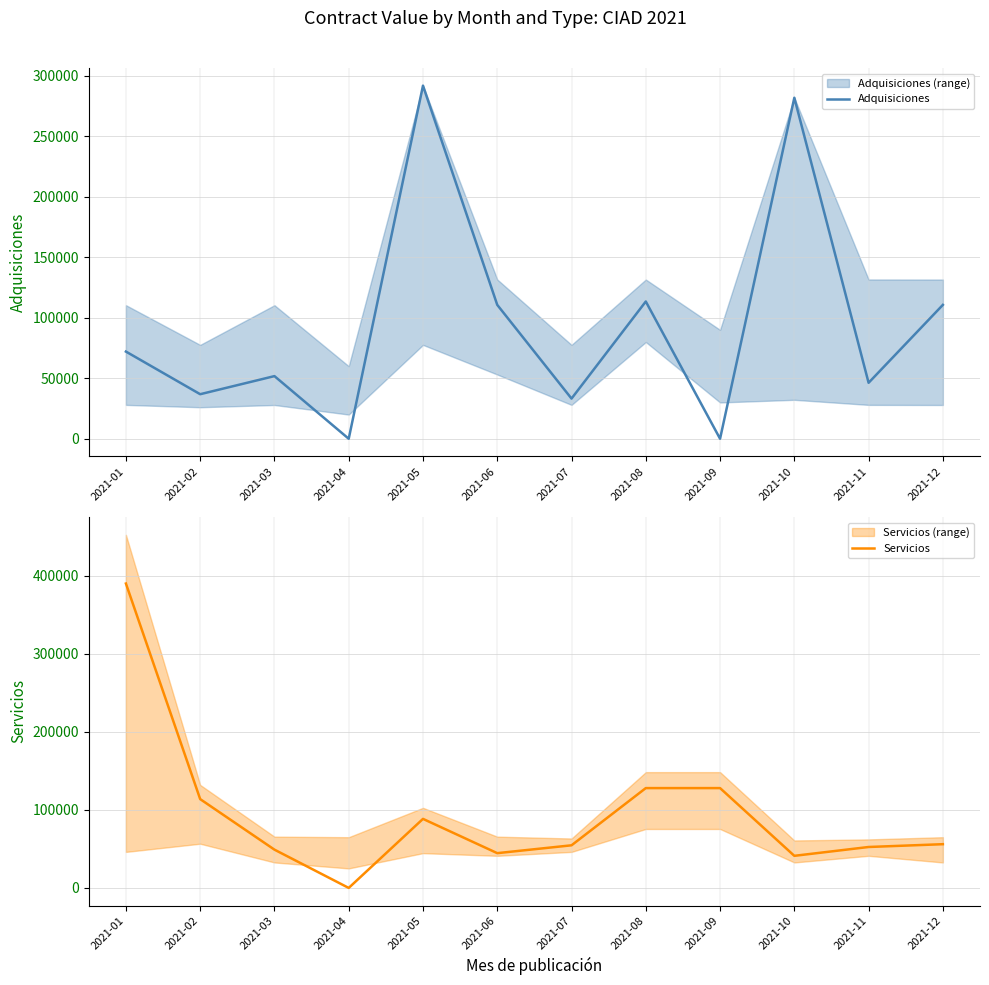

The Adquisiciones series shows 110653.4 at 2021-12. True or false?

True